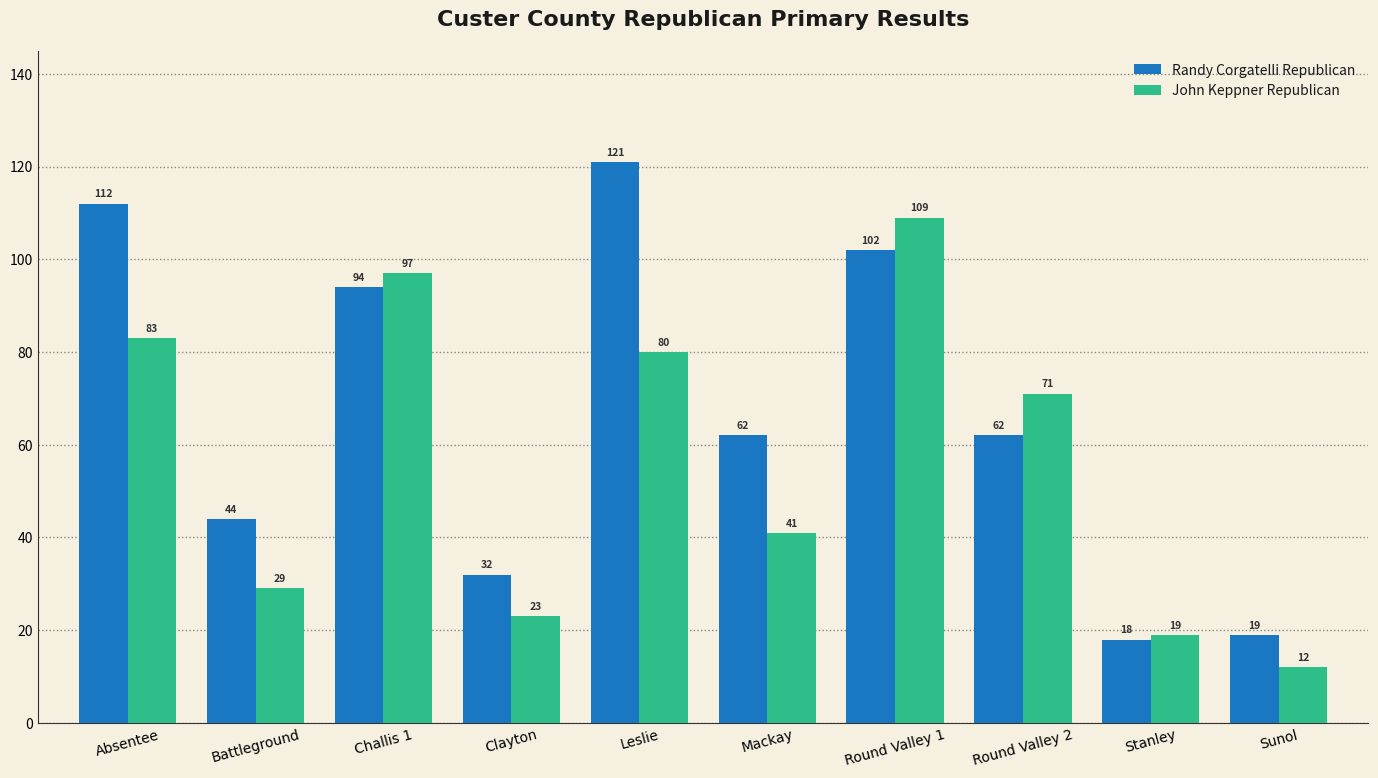

What is the spread (max minus min) of values at Clayton?

9